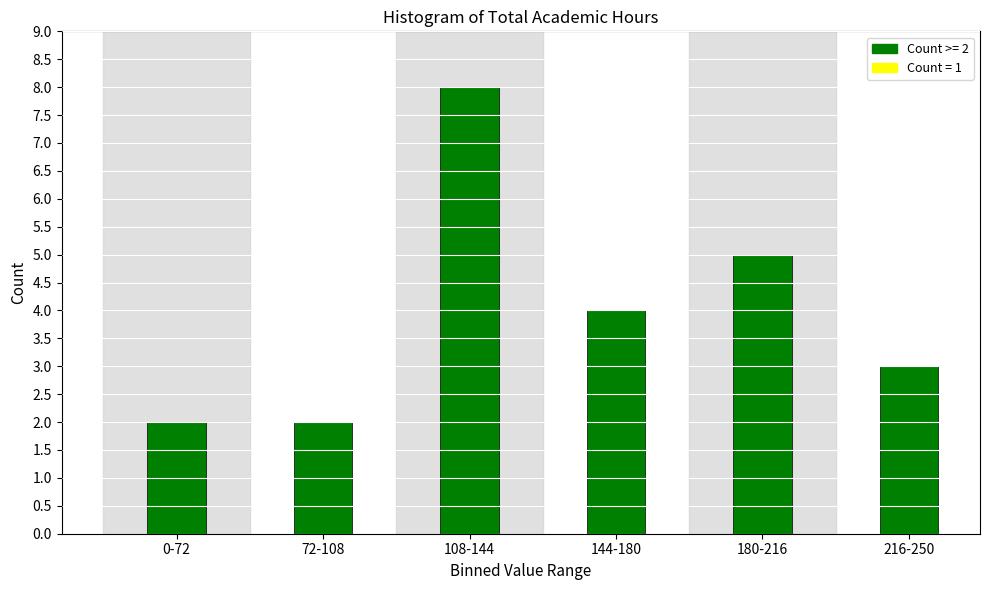

Reading left to right, what are all the values shown in this chart?

0-72=2	72-108=2	108-144=8	144-180=4	180-216=5	216-250=3